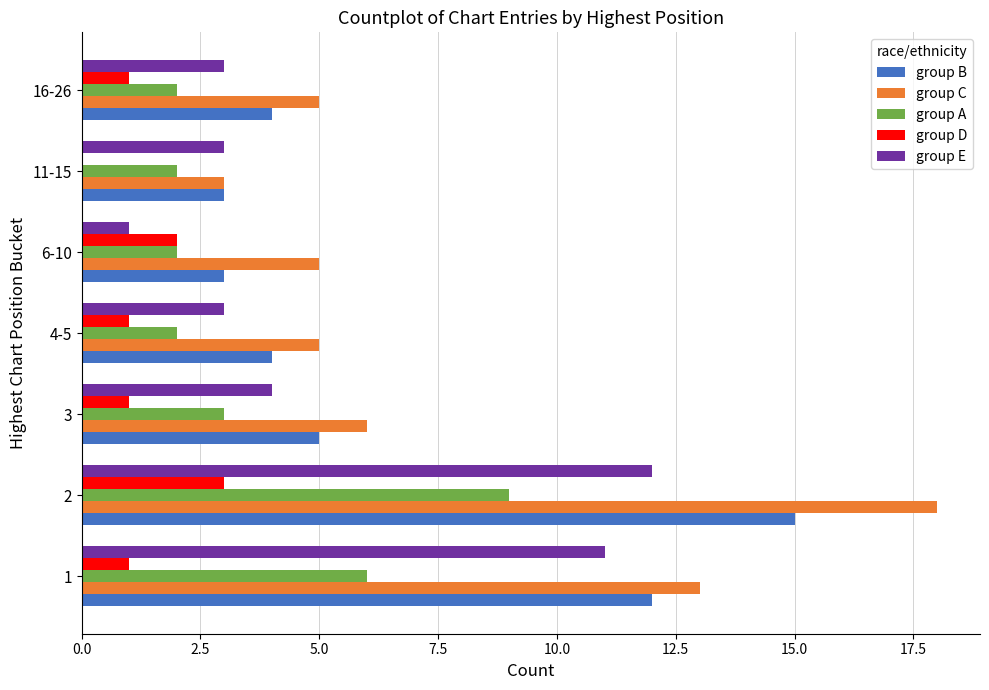

Between 1 and 6-10, which series saw the biggest shift?

group E